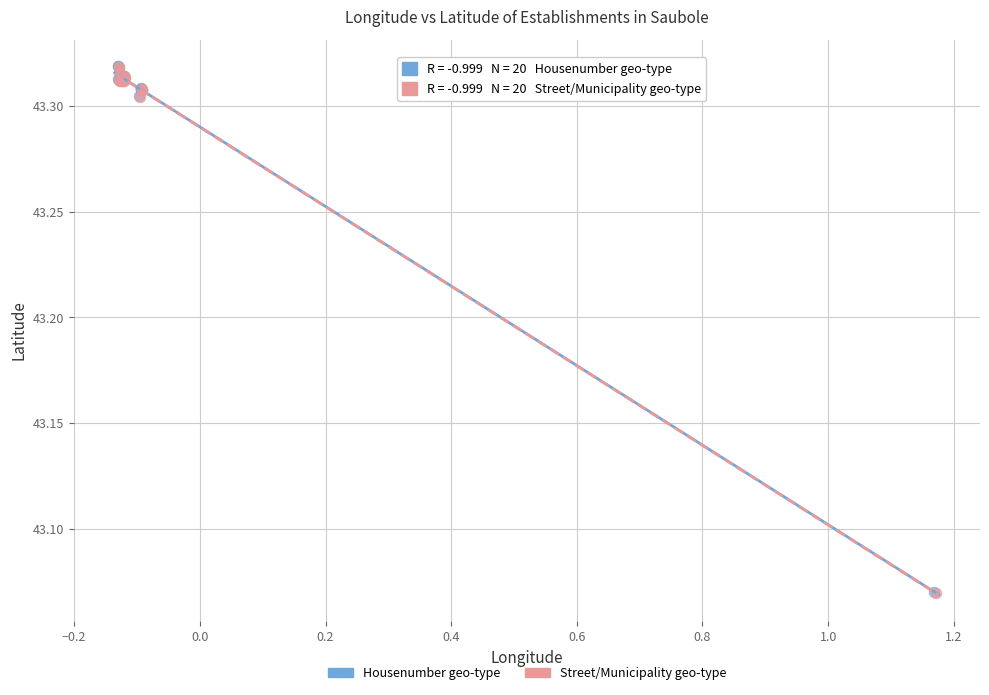

What are all the series names shown in the legend?

Housenumber geo-type, Street/Municipality geo-type